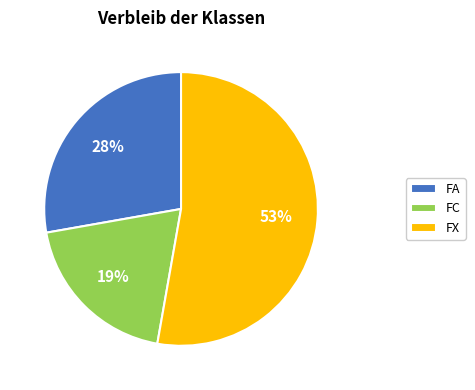

To the nearest percent, what percentage of the pie is FA?

28%